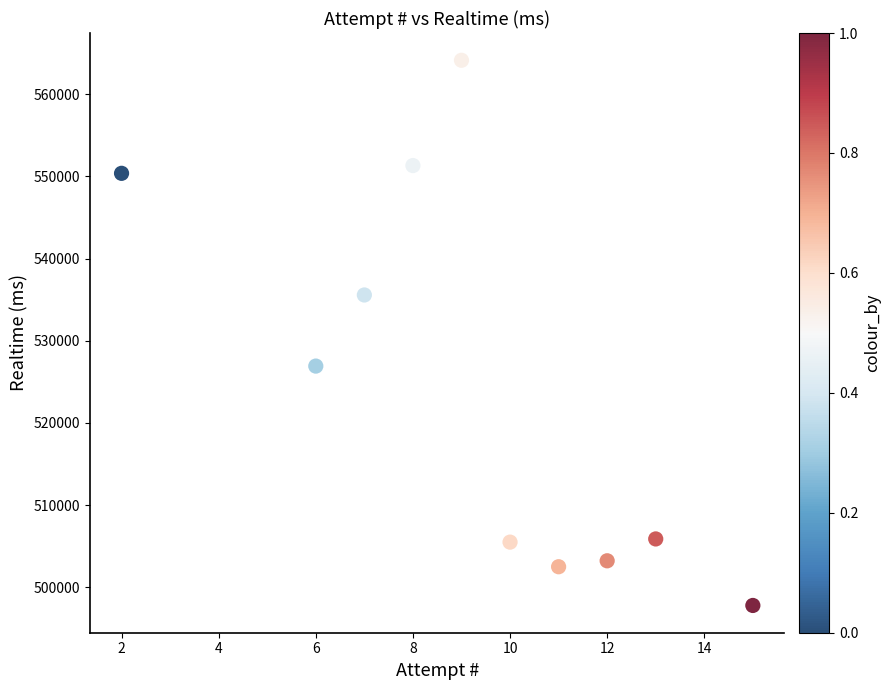

What is the range of X values (max minus min)?

13